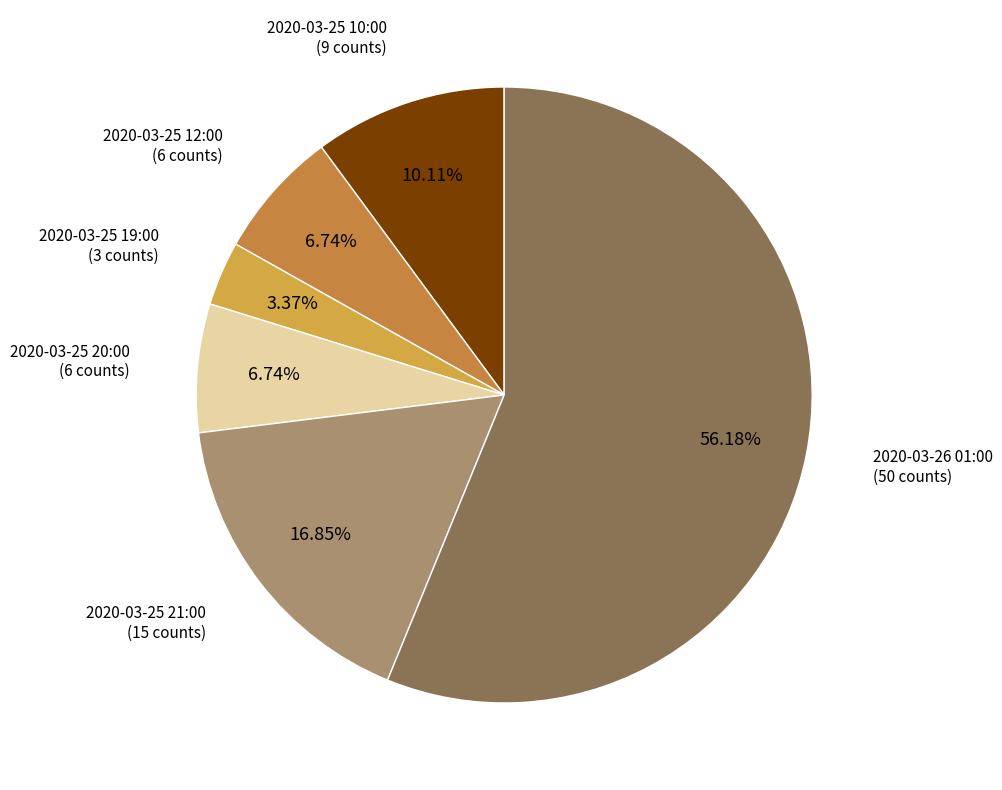

True or false: 2020-03-25 20:00 accounts for 7% of the total.

True